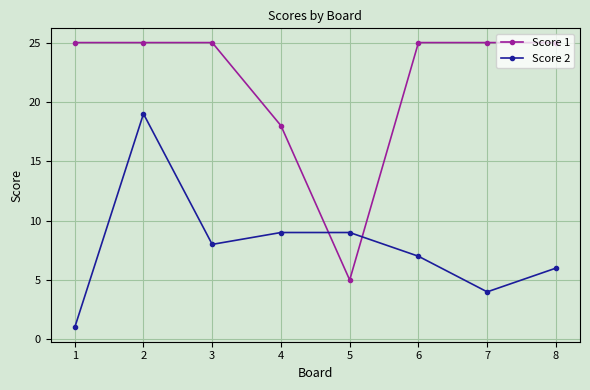

After their last crossing, which series has the higher values: Score 1 or Score 2?

Score 1